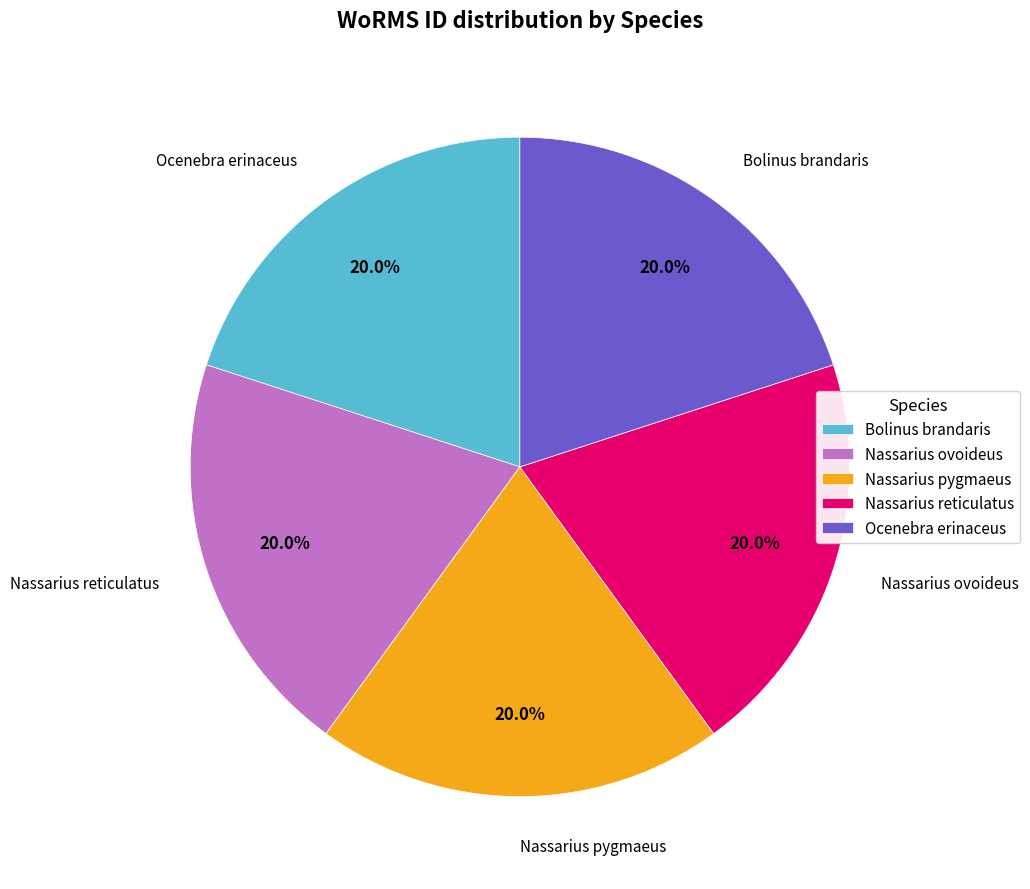

How much of the chart is everything except Nassarius ovoideus?

80.0%